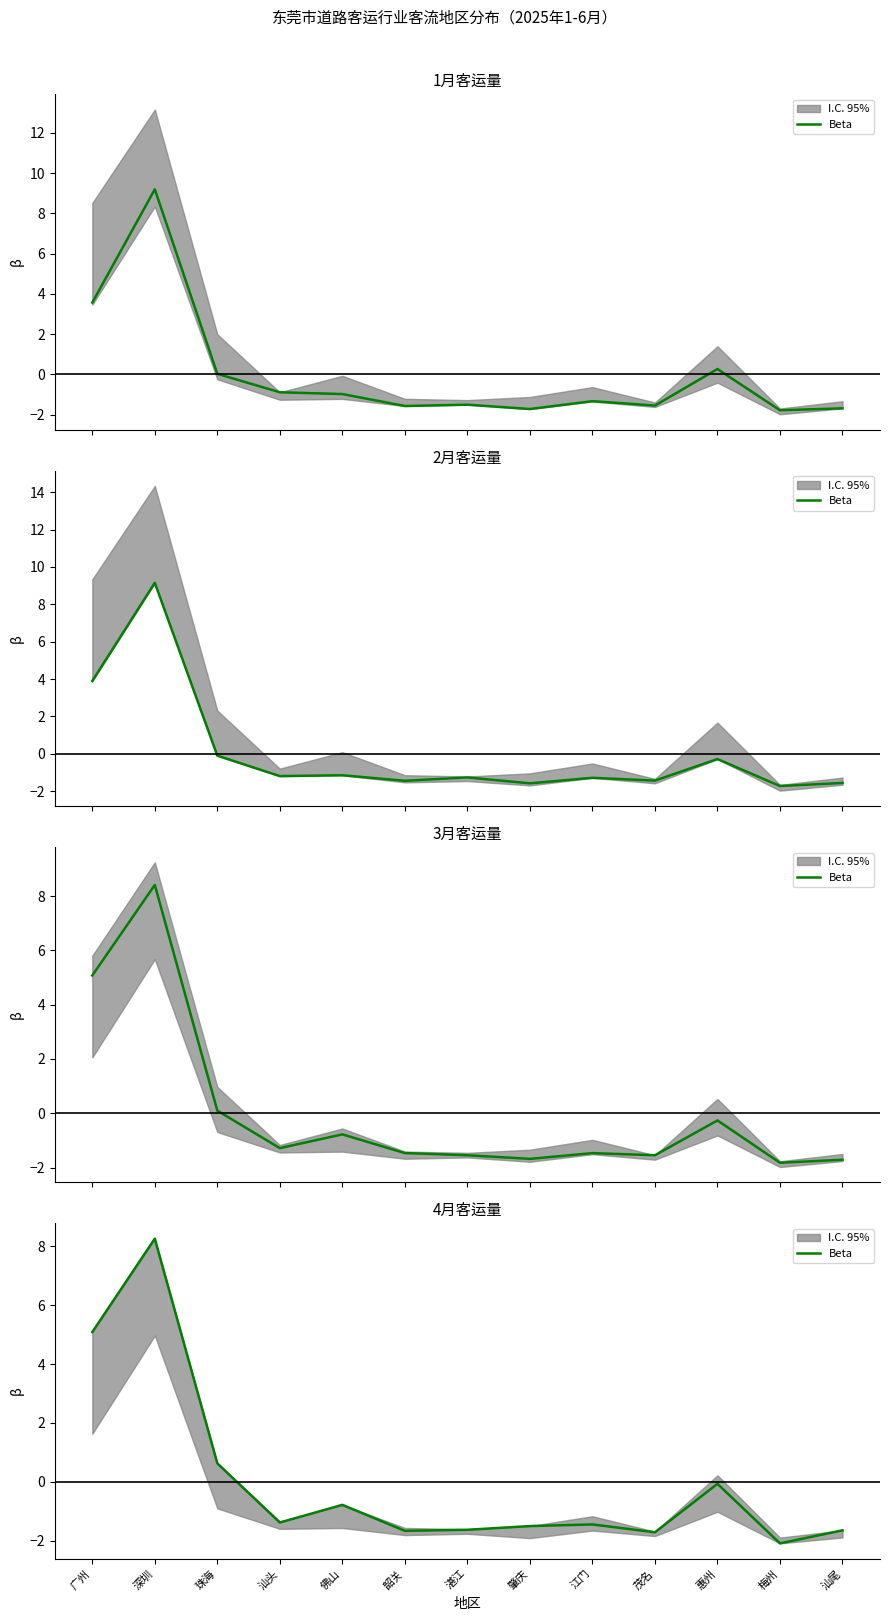

What is the difference between the maximum and minimum values?

10.4